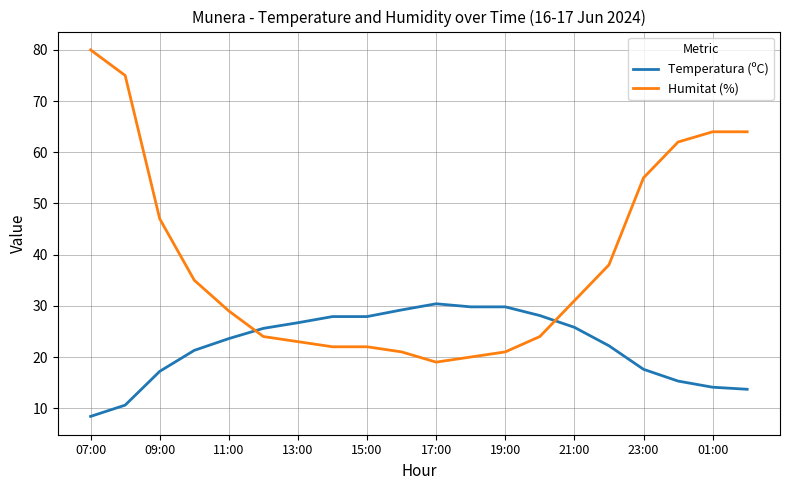

What is the difference between the maximum and minimum values in the Humitat (%) series?

61.0